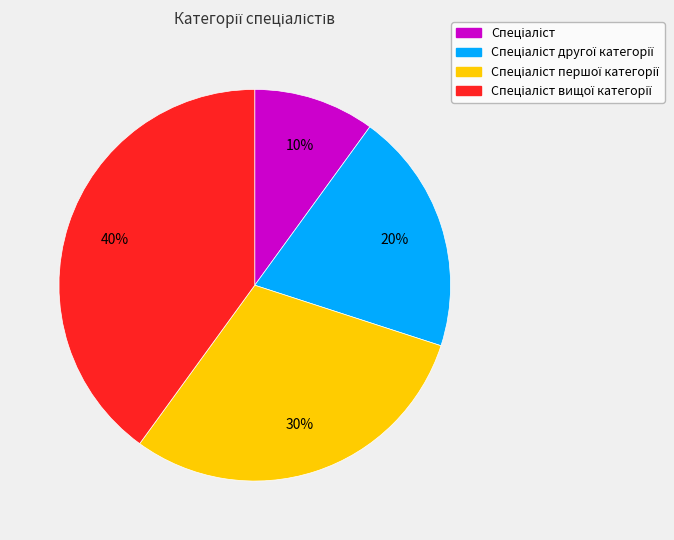

To the nearest percent, what is the average slice percentage?

25%